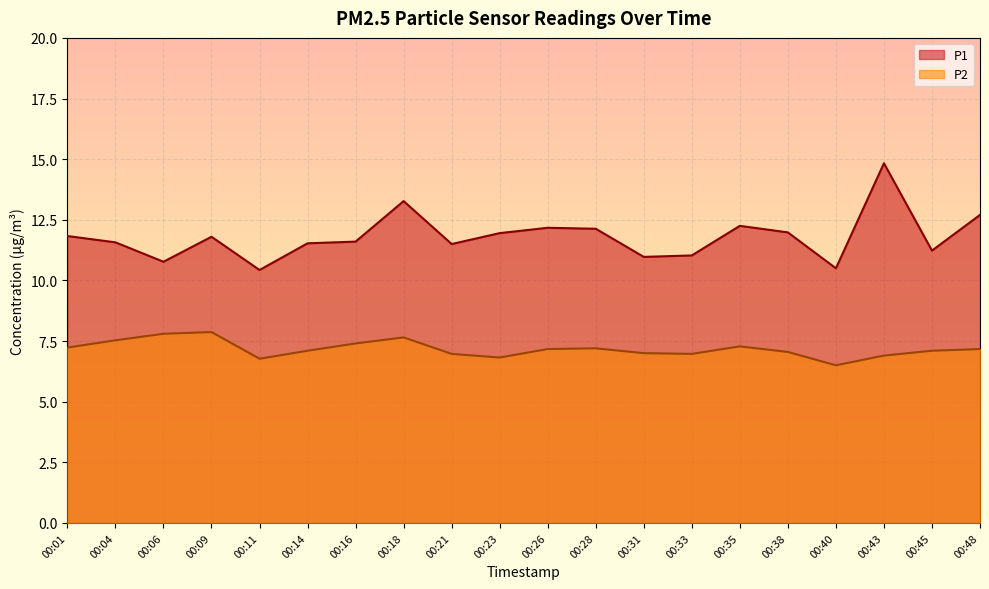

Rank the series by their maximum value, from highest to lowest.

P1, P2